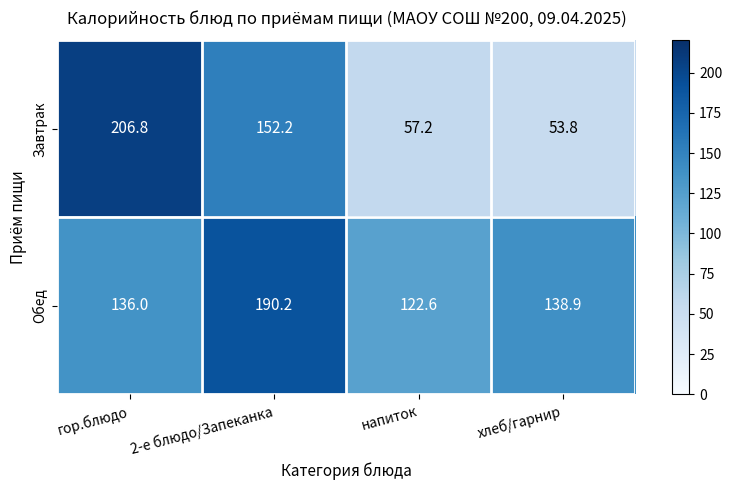

Reading left to right, extract all data points from this chart.

Завтрак: гор.блюдо=206.8	2-е блюдо/Запеканка=152.2	напиток=57.2	хлеб/гарнир=53.8
Обед: гор.блюдо=136.0	2-е блюдо/Запеканка=190.2	напиток=122.6	хлеб/гарнир=138.9